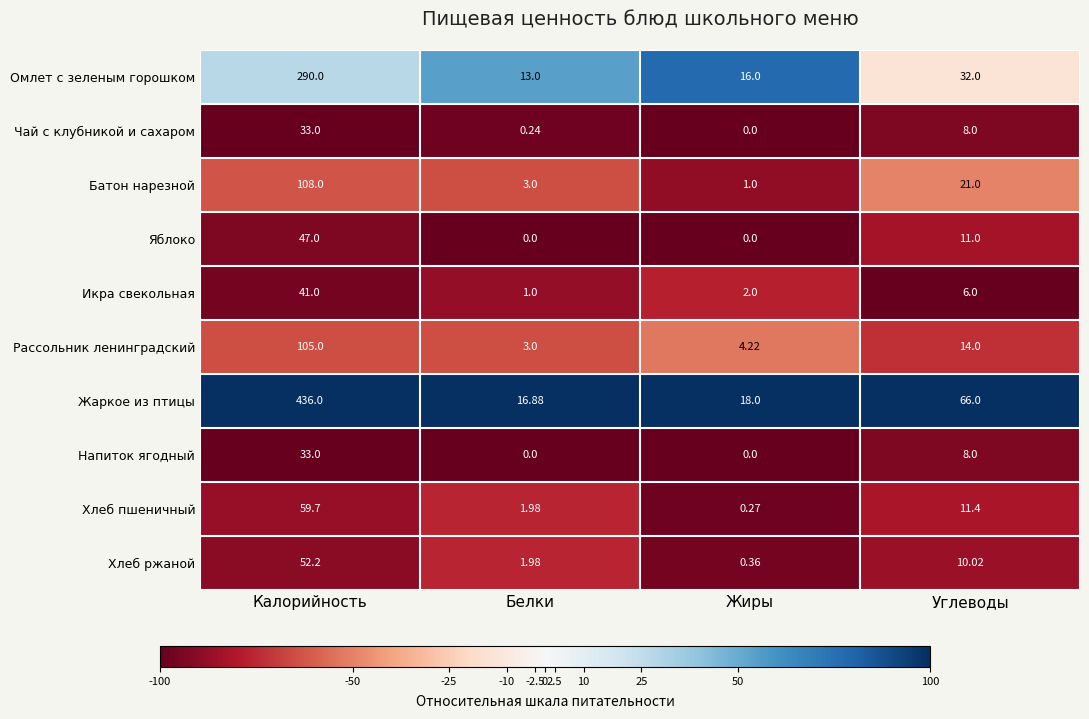

At which label does Чай с клубникой и сахаром reach its minimum?

Жиры